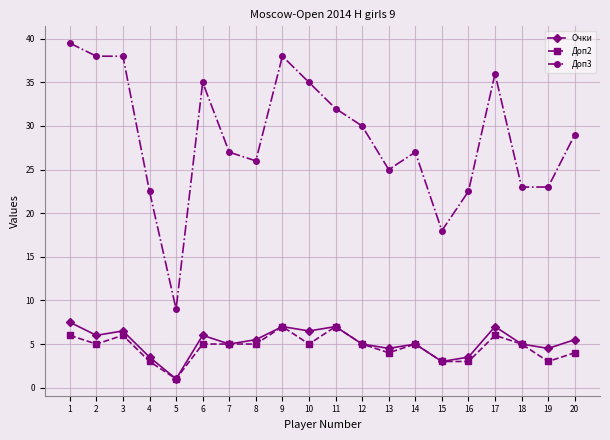

What is the total value across all series at 17?

49.0